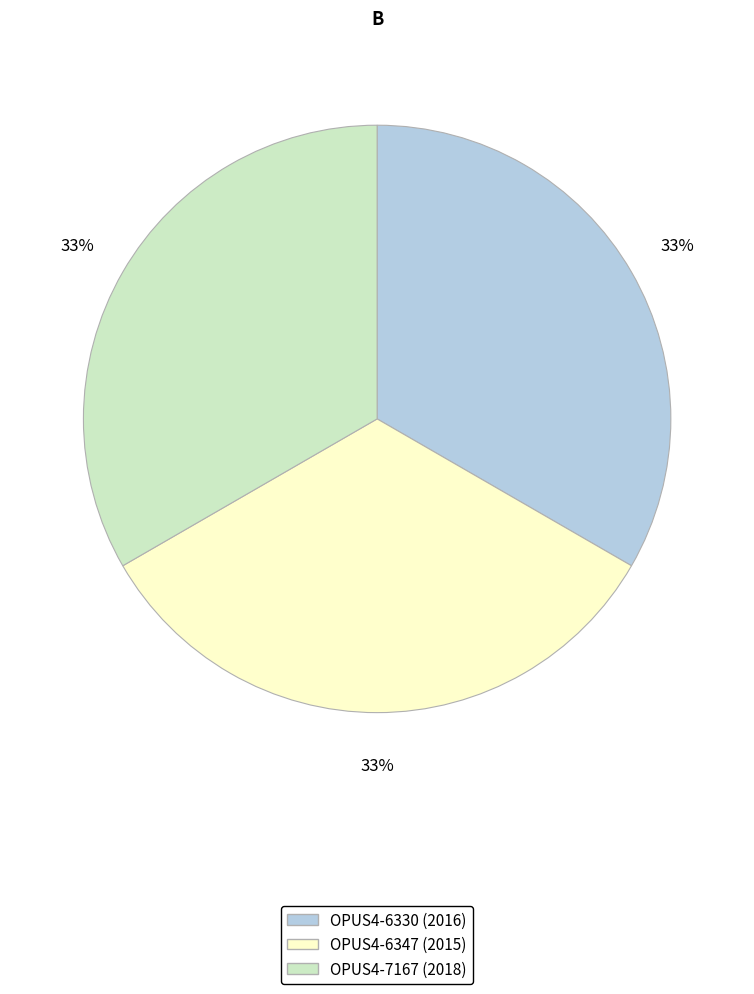

Do OPUS4-6330 (2016) and OPUS4-6347 (2015) together represent more than half of the pie?

Yes